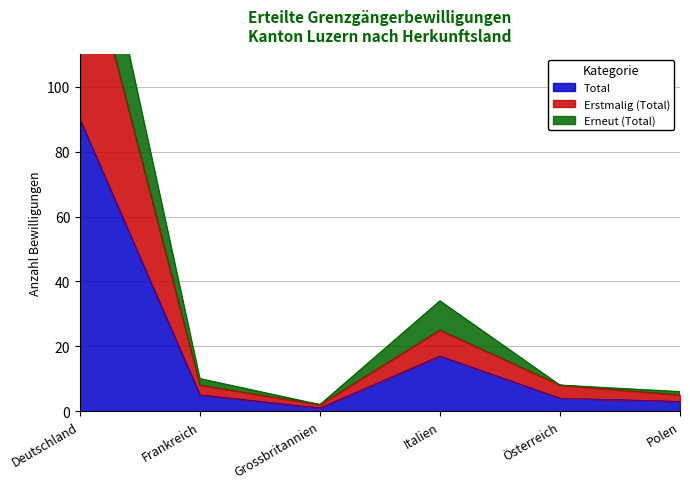

How many distinct data groups are displayed?

3